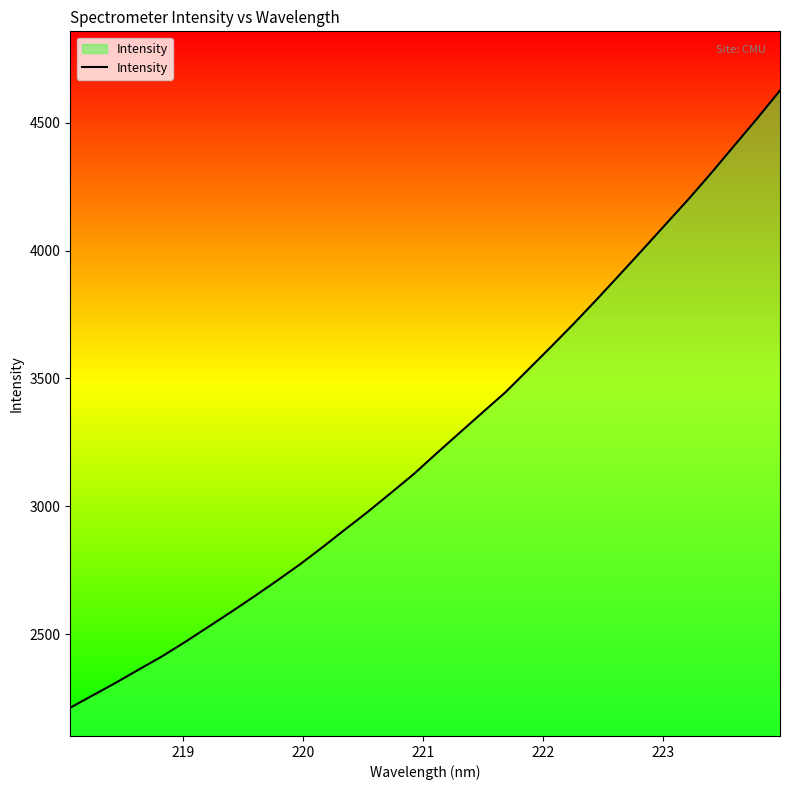

What is the smallest value displayed?

2213.3